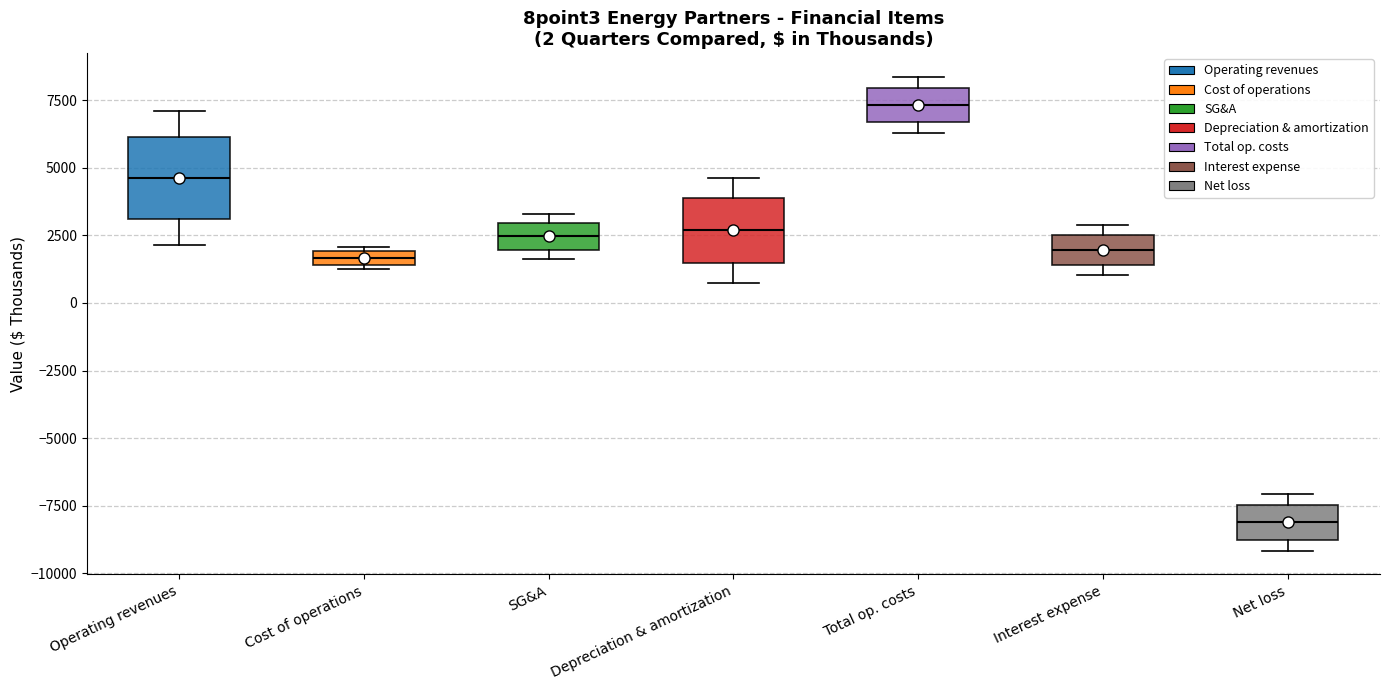

Comparing the boxes themselves (not the whiskers), which one is the tallest?

Operating revenues